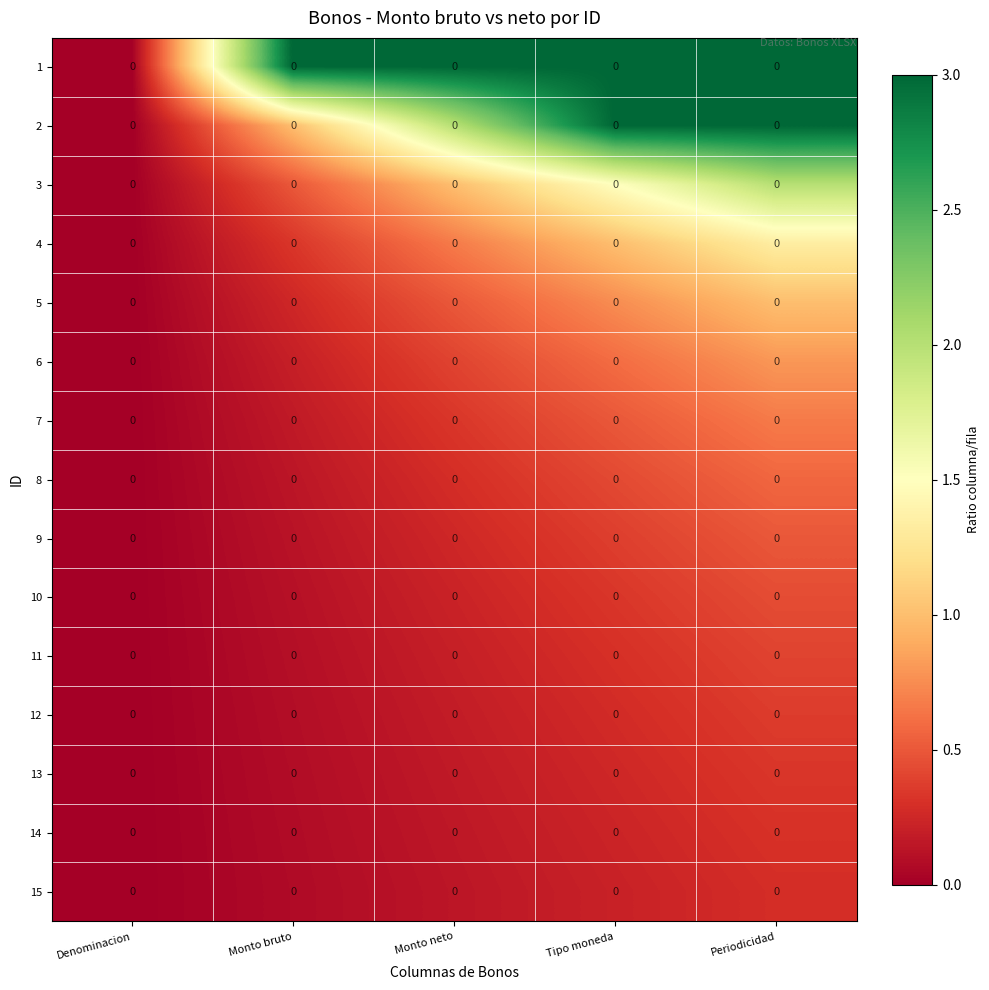

At how many categories does at least one series exceed 1?

4